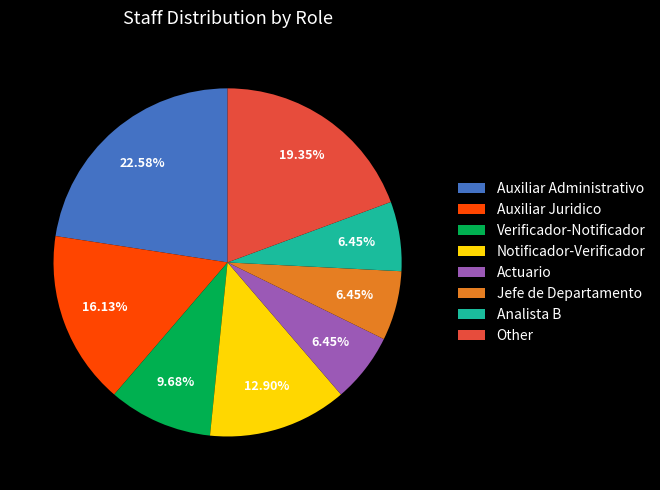

To the nearest percent, what portion does Notificador-Verificador represent?

13%